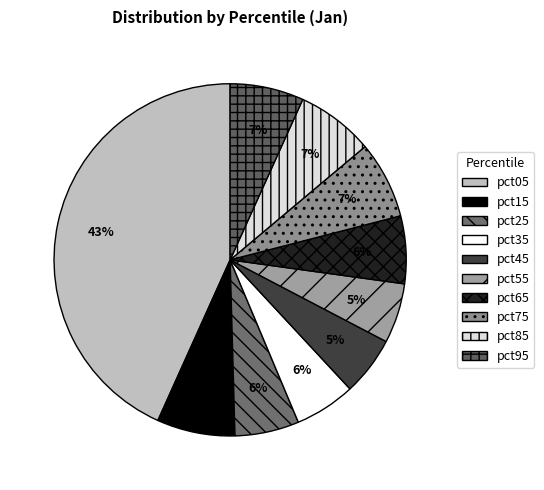

Which slice is the smallest?

pct45